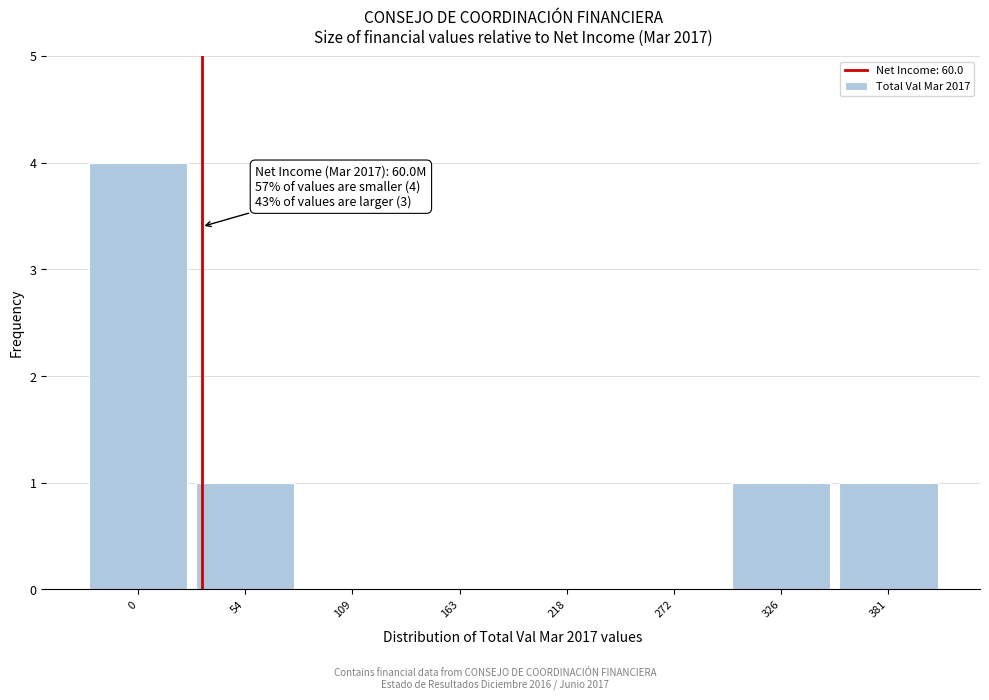

Reading left to right, list all the values displayed in this chart.

0=4	54=1	109=0	163=0	218=0	272=0	326=1	381=1